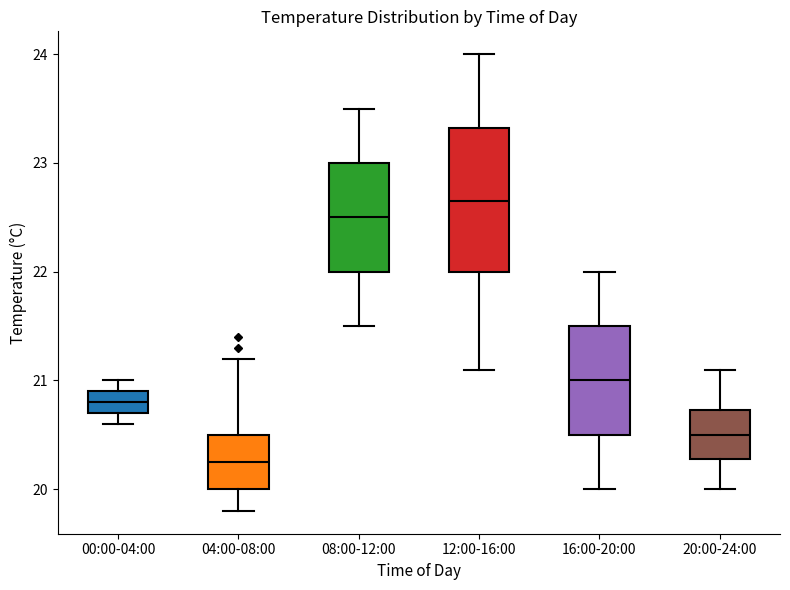

Which box has the lowest median line?

04:00-08:00